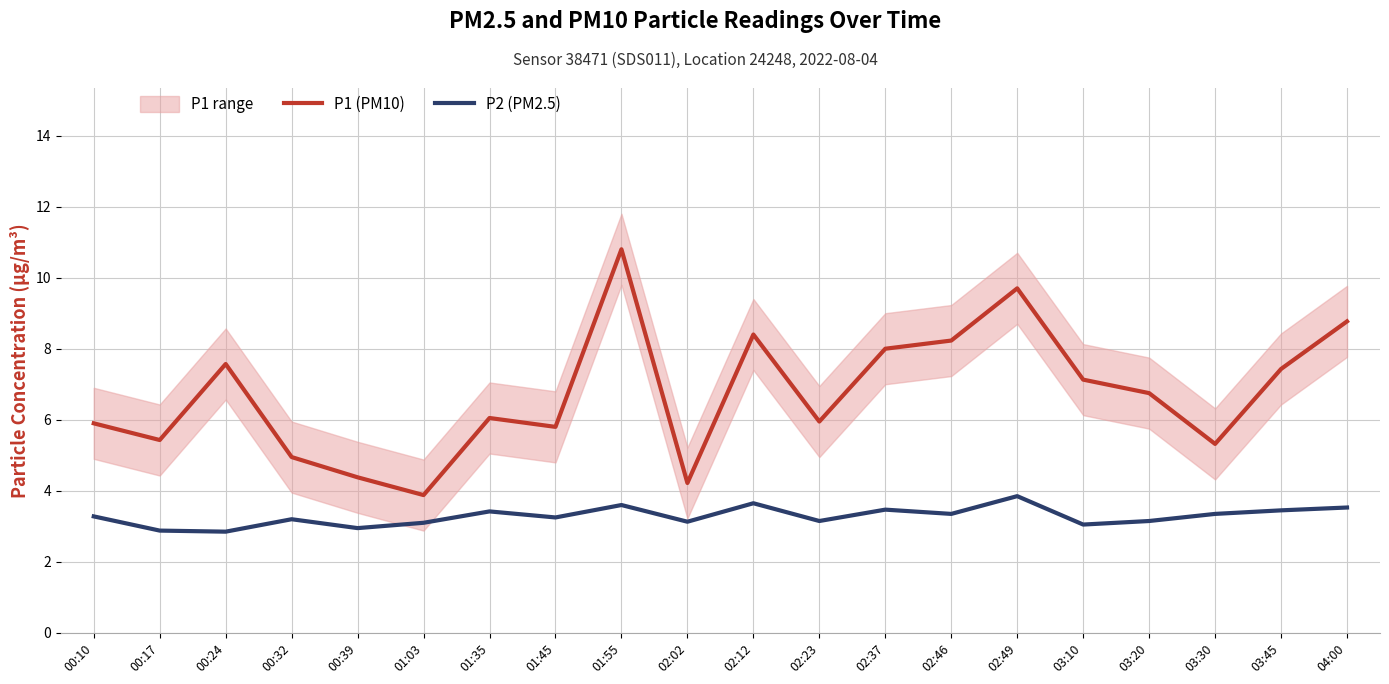

Which series has the largest range (max minus min)?

P1 (PM10)